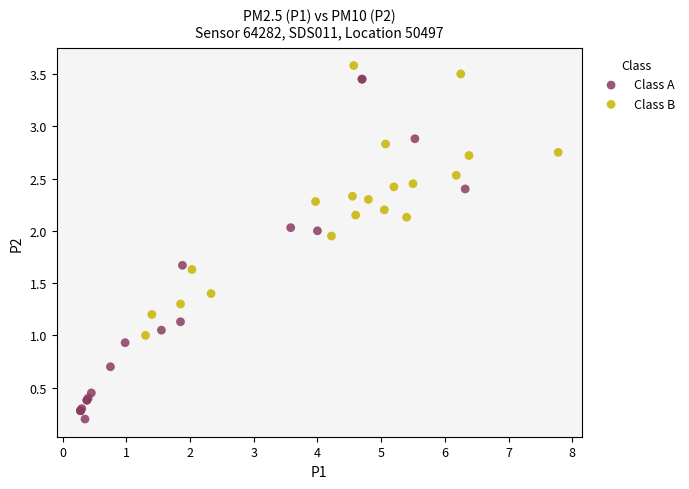

Which series reaches the minimum Y coordinate?

Class A